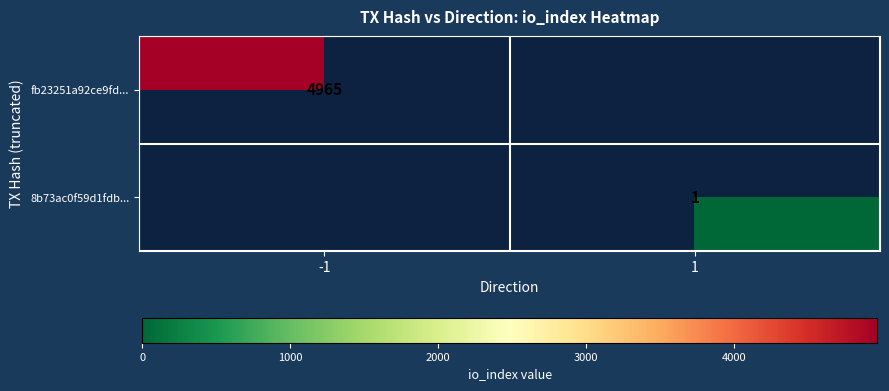

True or false: 8b73ac0f59d1fdb... has a value of 1 at 1.

True